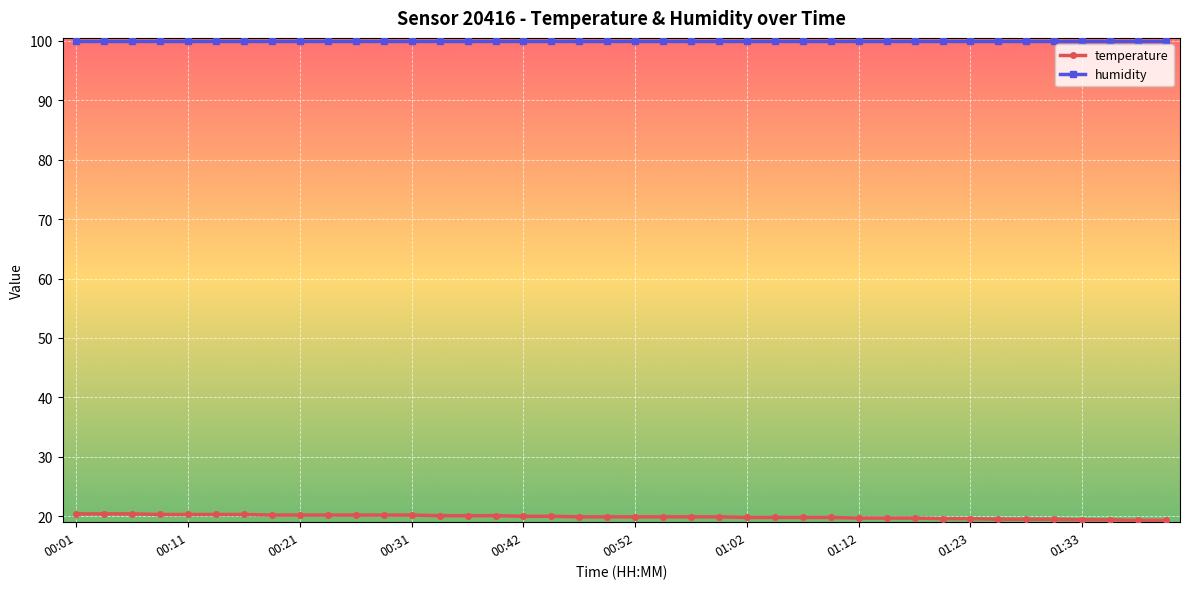

Which series has the largest total across all categories?

humidity